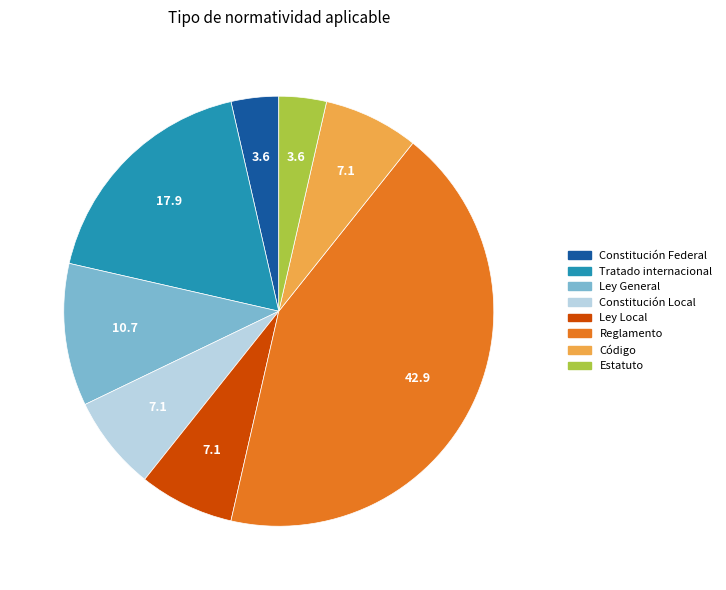

How many segments does this pie chart have?

8